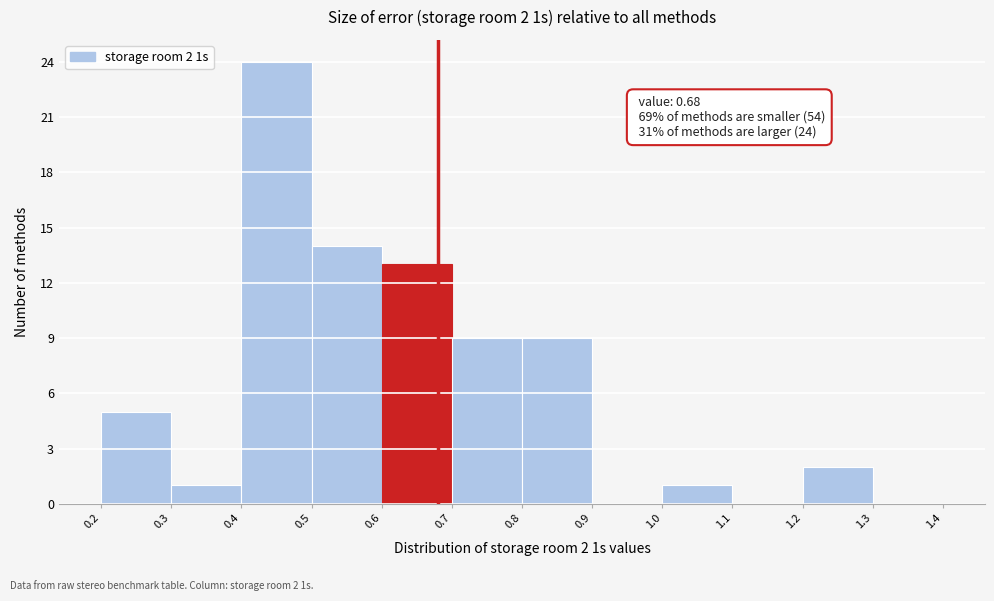

Which range on the x-axis has the tallest bar?

0.4 to 0.5